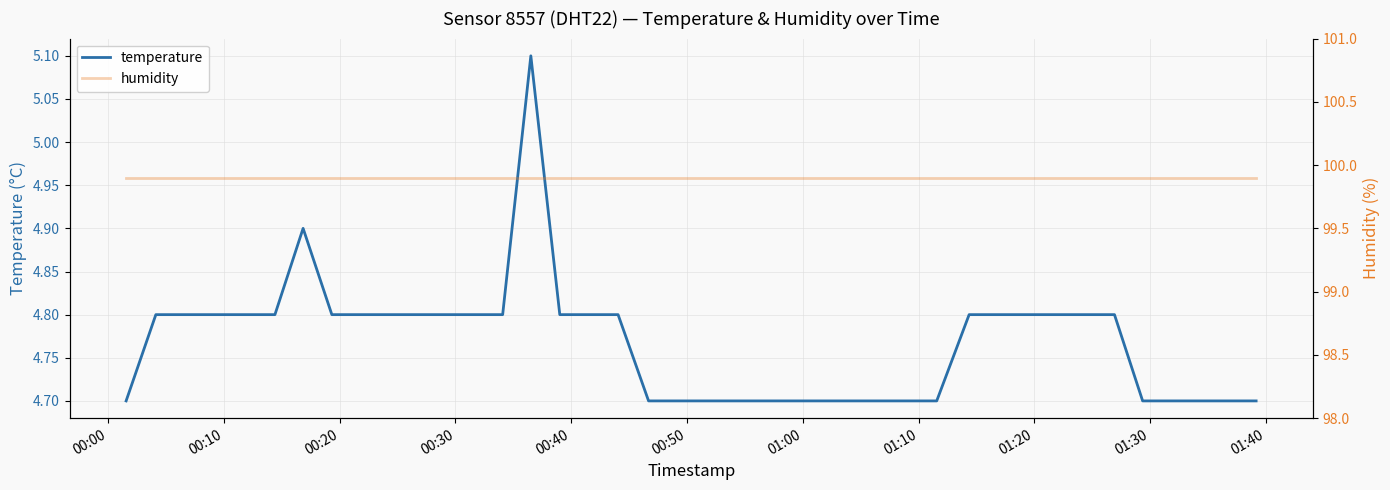

Reading right to left, transcribe all the data shown in this chart.

temperature: 4.7	4.7	4.7	4.7	4.7	4.8	4.8	4.8	4.8	4.8	4.8	4.7	4.7	4.7	4.7	4.7	4.7	4.7	4.7	4.7	4.7	4.7	4.8	4.8	4.8	5.1	4.8	4.8	4.8	4.8	4.8	4.8	4.8	4.9	4.8	4.8	4.8	4.8	4.8	4.7
humidity: 99.9	99.9	99.9	99.9	99.9	99.9	99.9	99.9	99.9	99.9	99.9	99.9	99.9	99.9	99.9	99.9	99.9	99.9	99.9	99.9	99.9	99.9	99.9	99.9	99.9	99.9	99.9	99.9	99.9	99.9	99.9	99.9	99.9	99.9	99.9	99.9	99.9	99.9	99.9	99.9